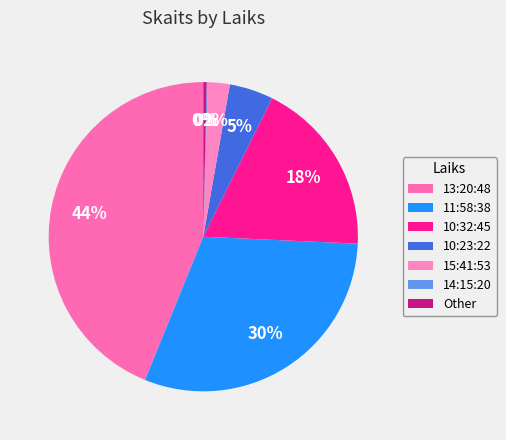

True or false: 13:20:48 accounts for 31% of the total.

False